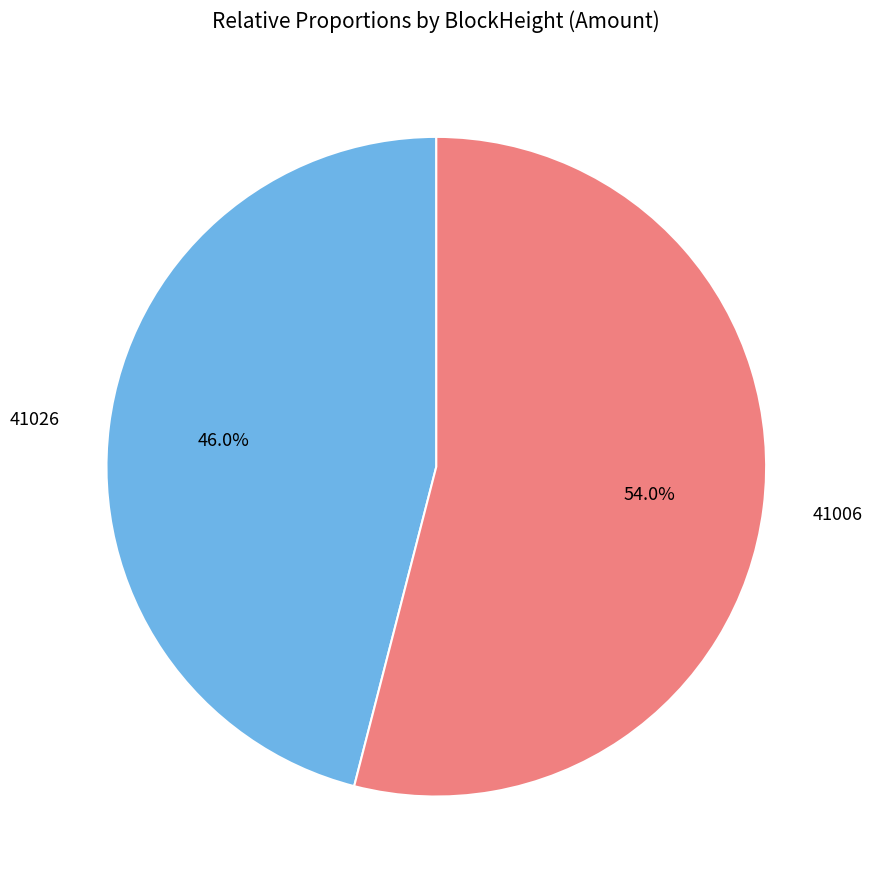

To the nearest percent, what percentage of the pie is 41006?

54%